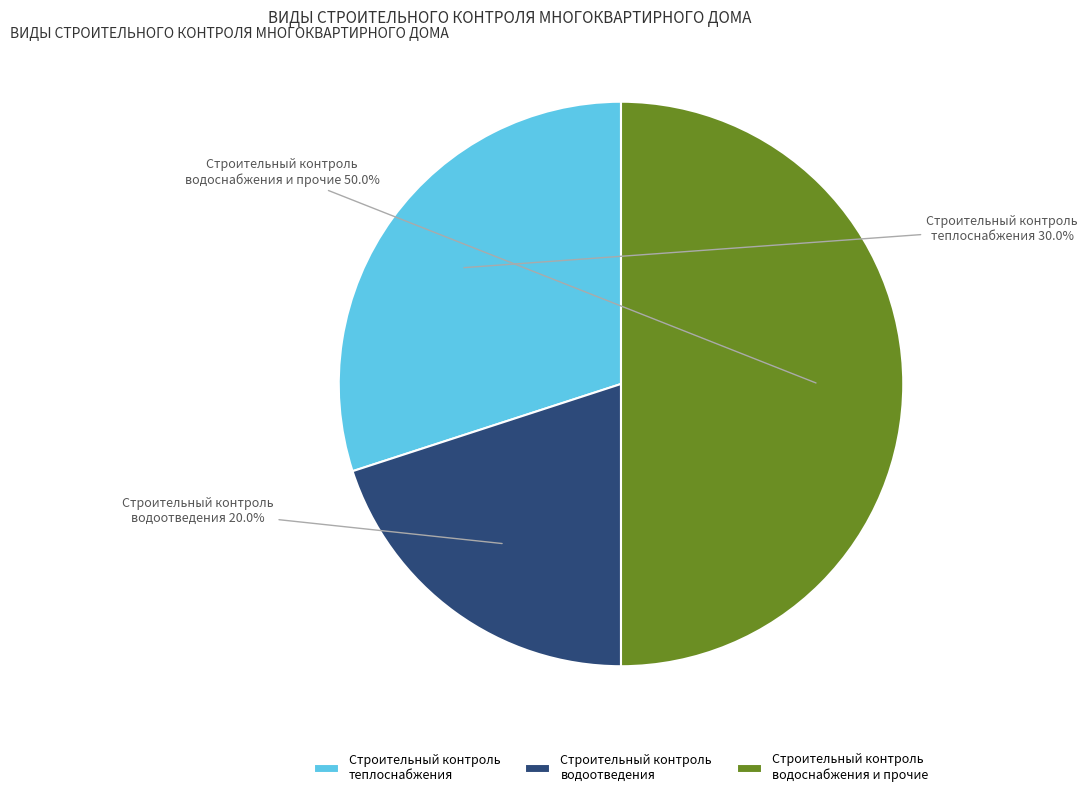

Which slice is the smallest?

Строительный контроль водоотведения